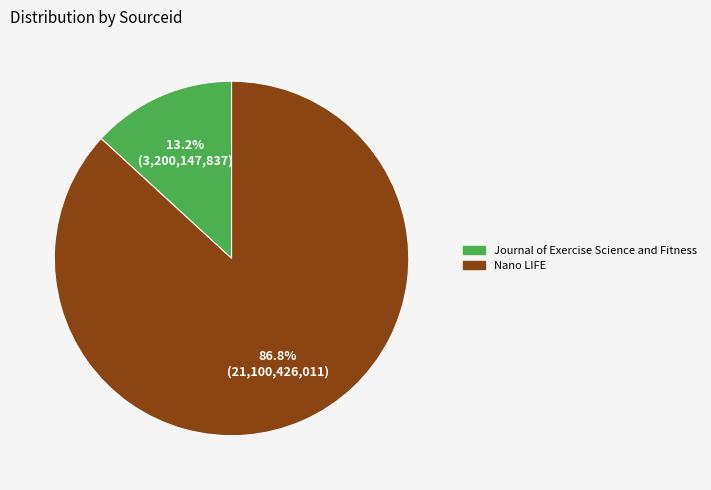

How many slices are in this pie chart?

2